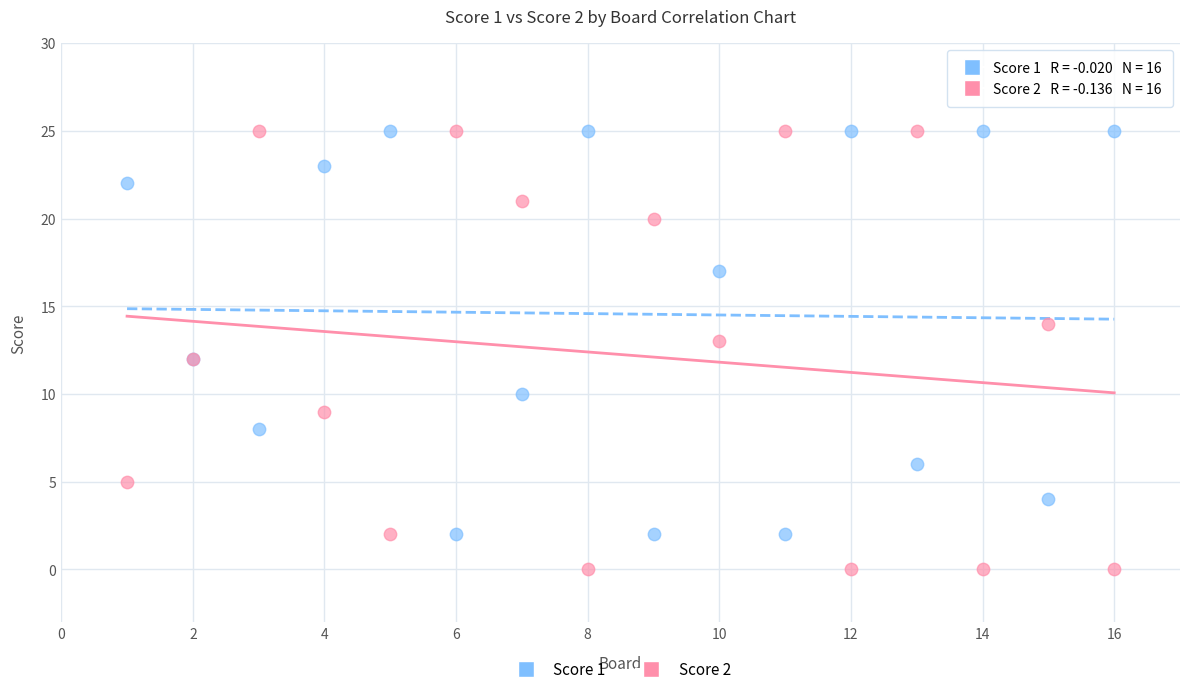

Which series contains the lowest Y value?

Score 2